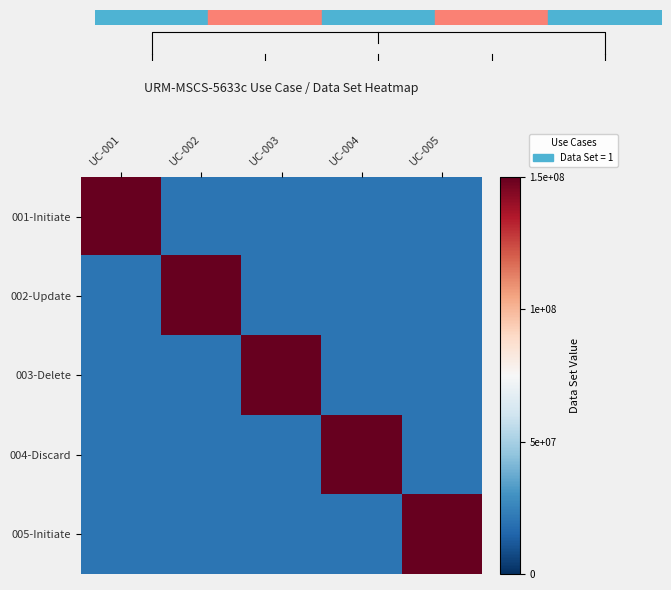

List the series in order of their peak value, highest first.

001-Initiate, 002-Update, 003-Delete, 004-Discard, 005-Initiate